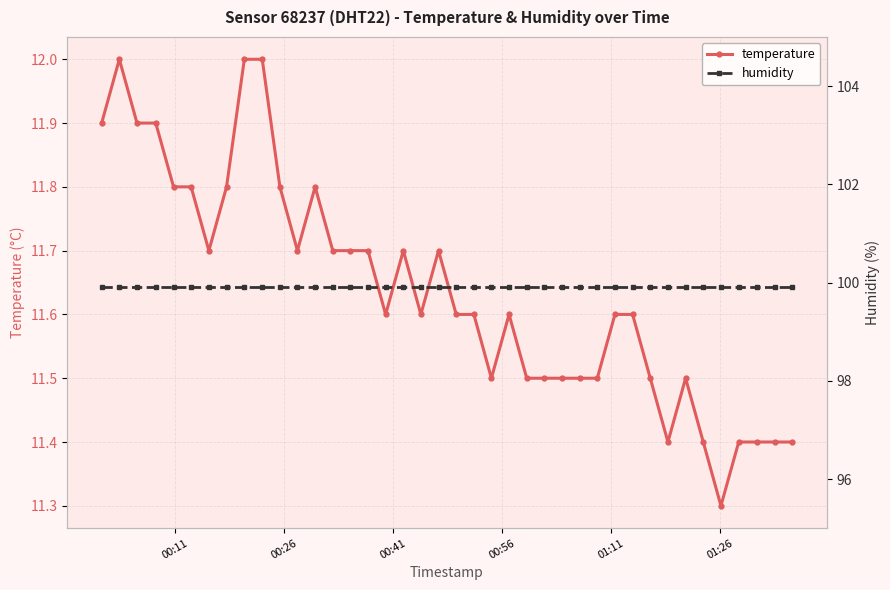

True or false: temperature has more than 1 interior local peaks.

True